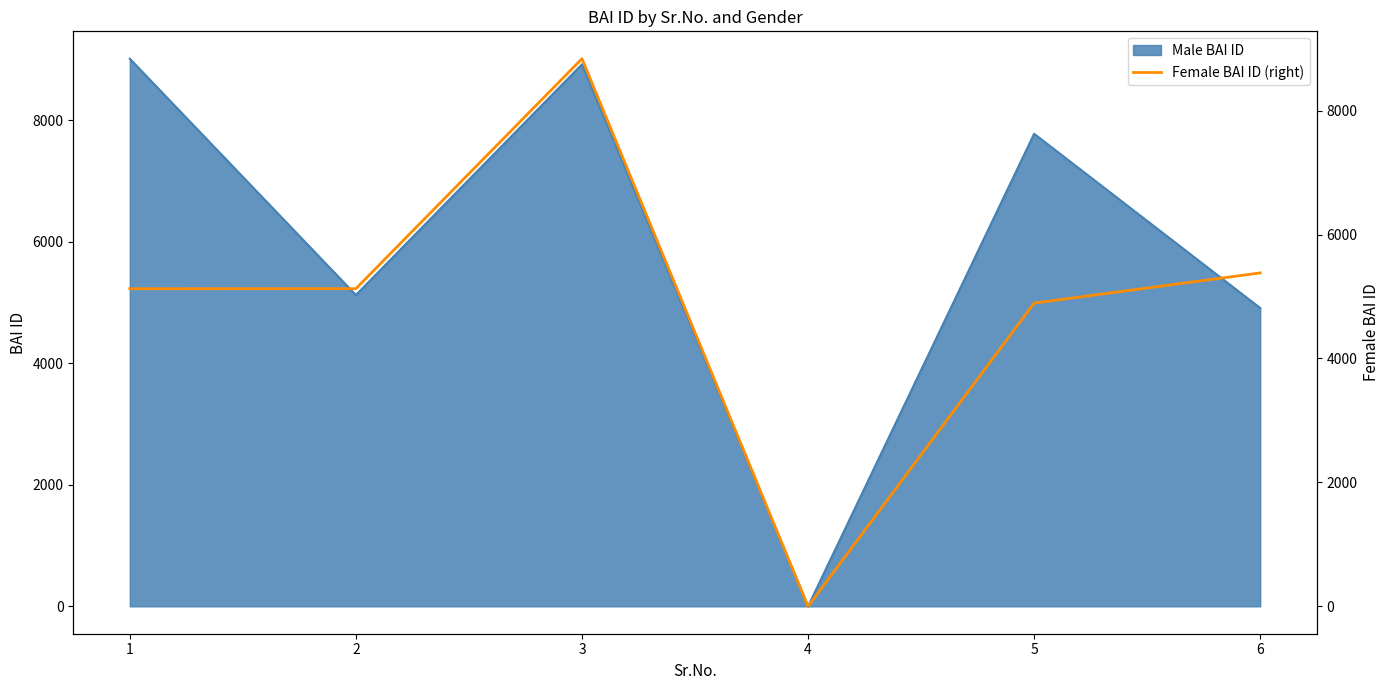

The value of Male BAI ID at 5 is 7776. True or false?

True